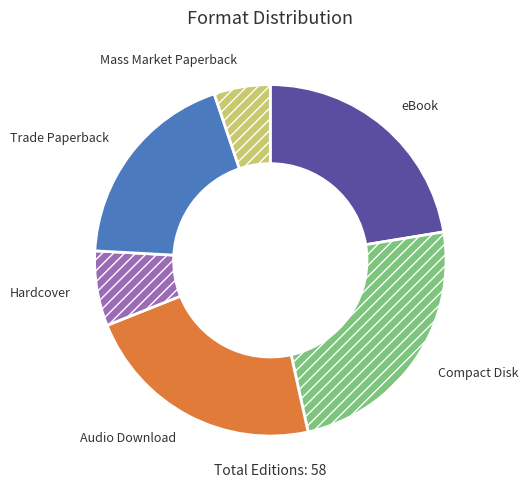

Do Compact Disk and eBook together represent more than half of the pie?

No